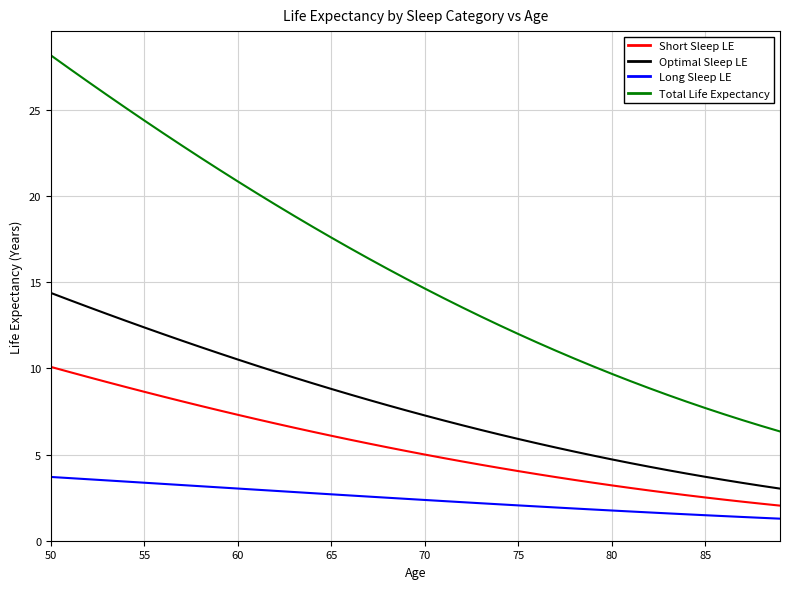

Which series has the largest range (max minus min)?

Total Life Expectancy